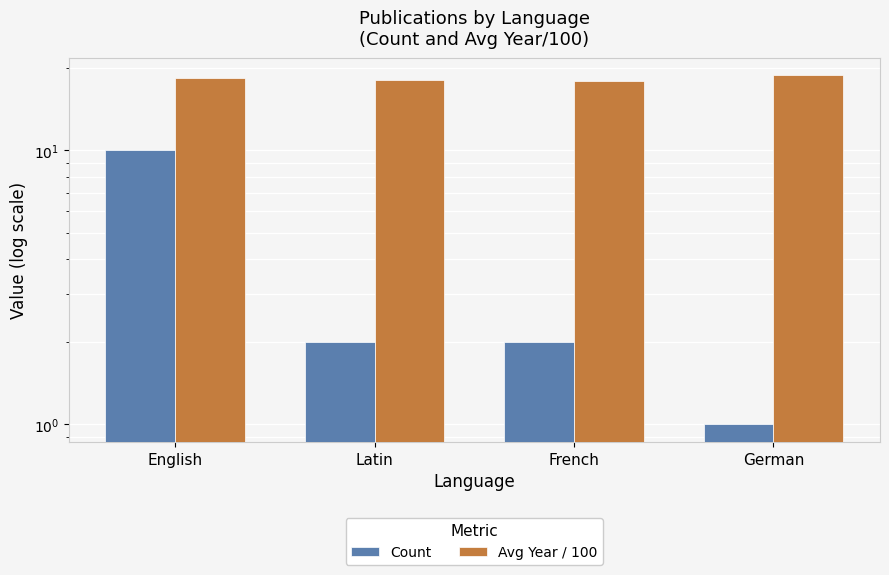

At which category is the sum across all series the highest?

English